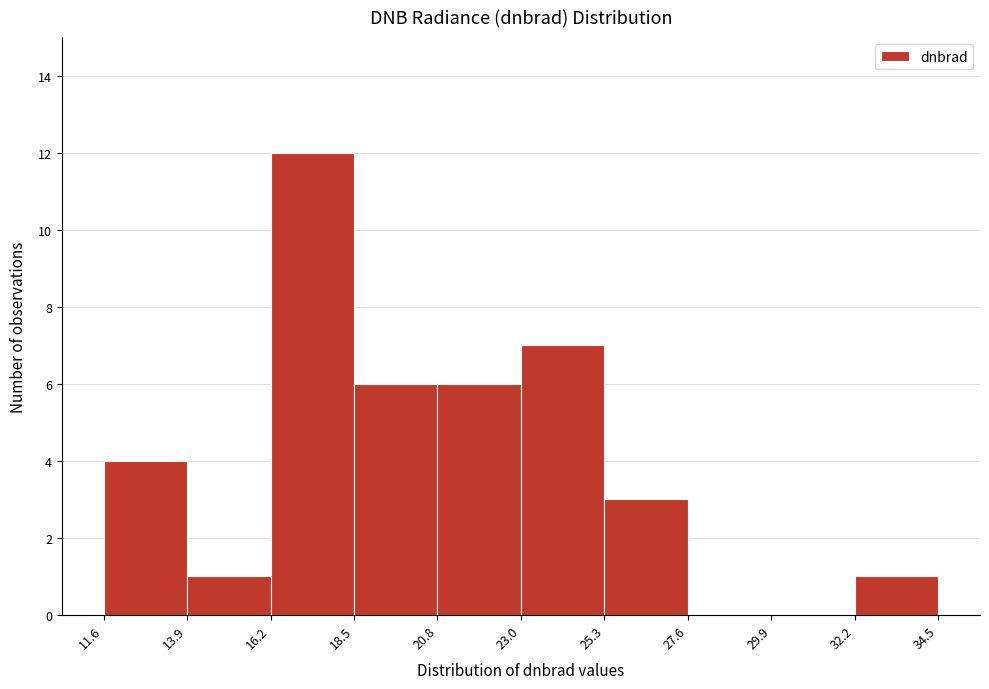

What is the height of the bar covering 16.2 to 18.5 on the x-axis? The values are not printed on the chart, so give them approximately, as read against the axis.

12